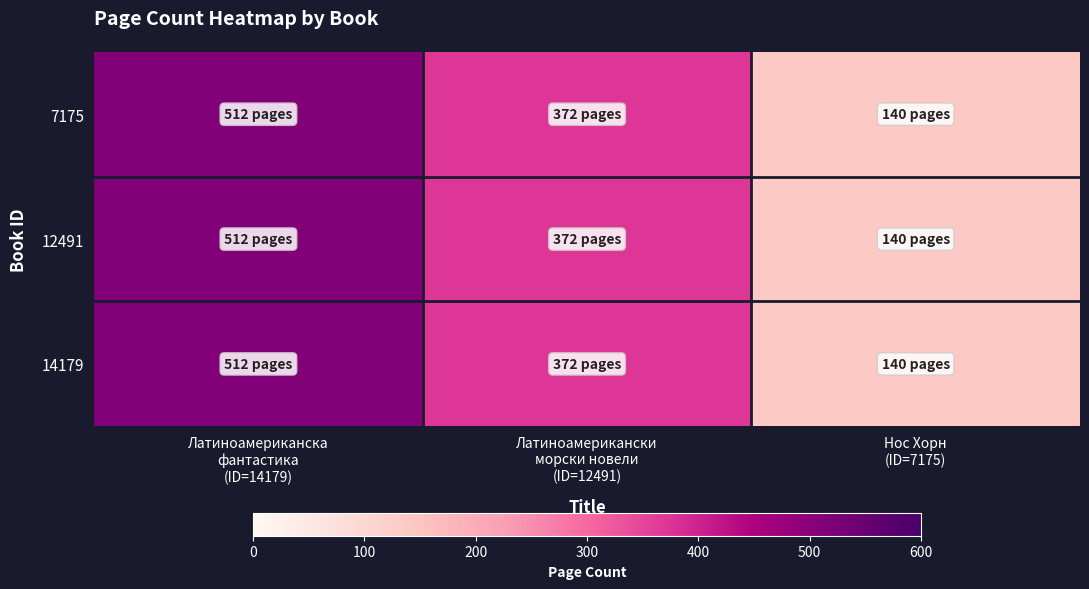

How many data points does each series have?

3